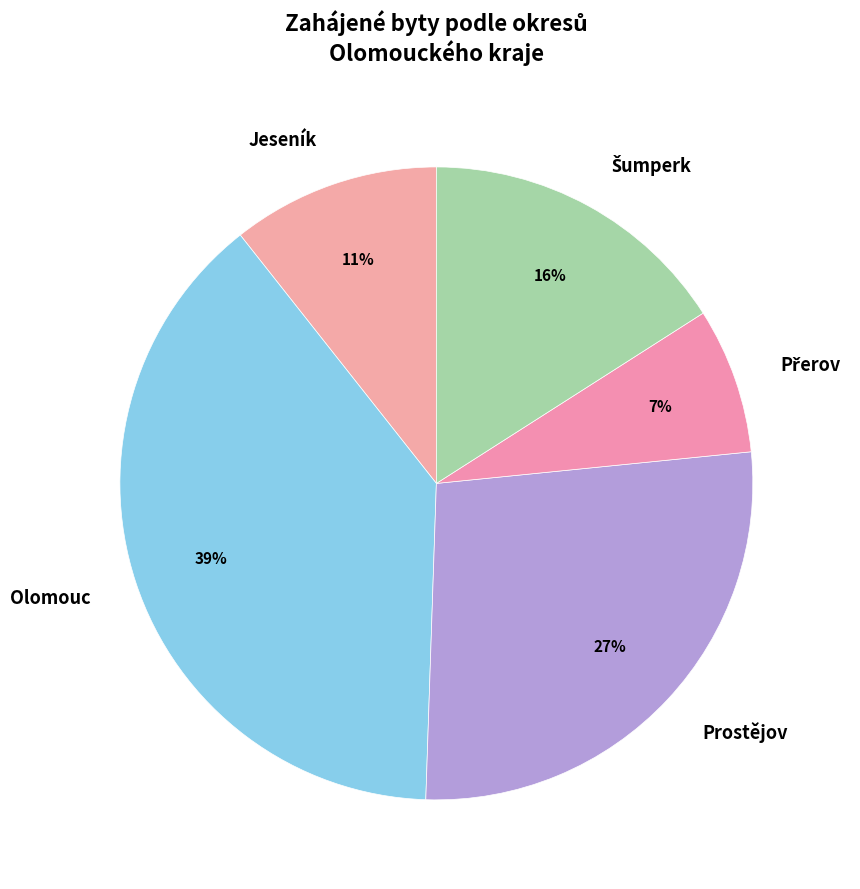

True or false: Prostějov accounts for 27% of the total.

True